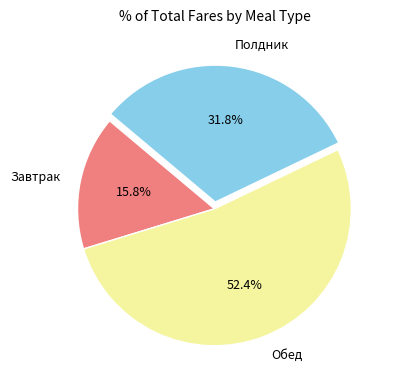

The Завтрак slice represents 21% of the pie. True or false?

False